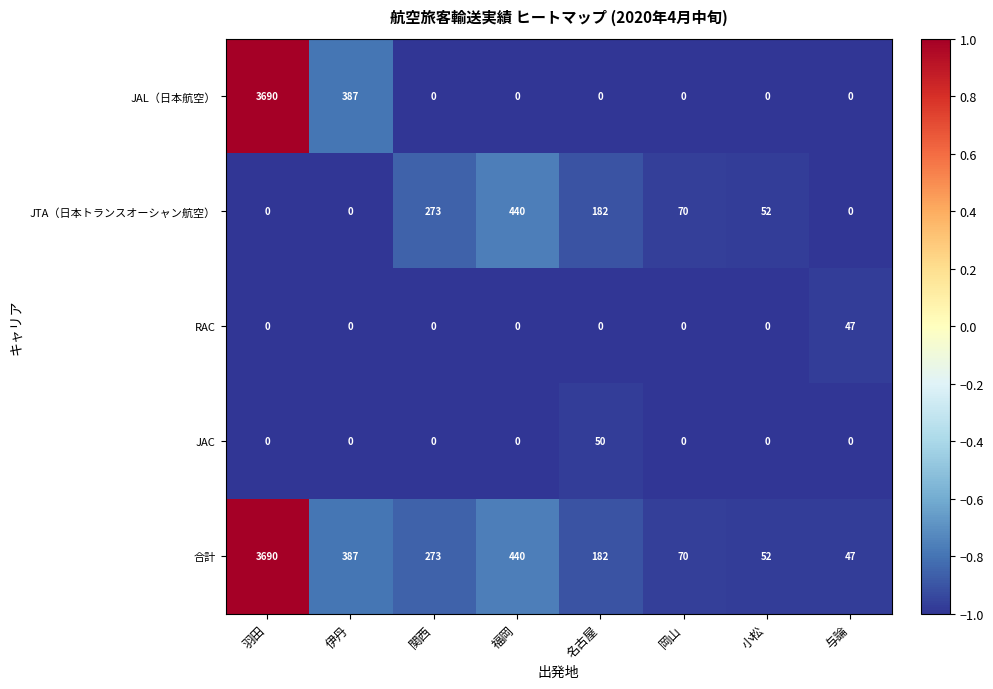

What is the smallest value displayed?

0